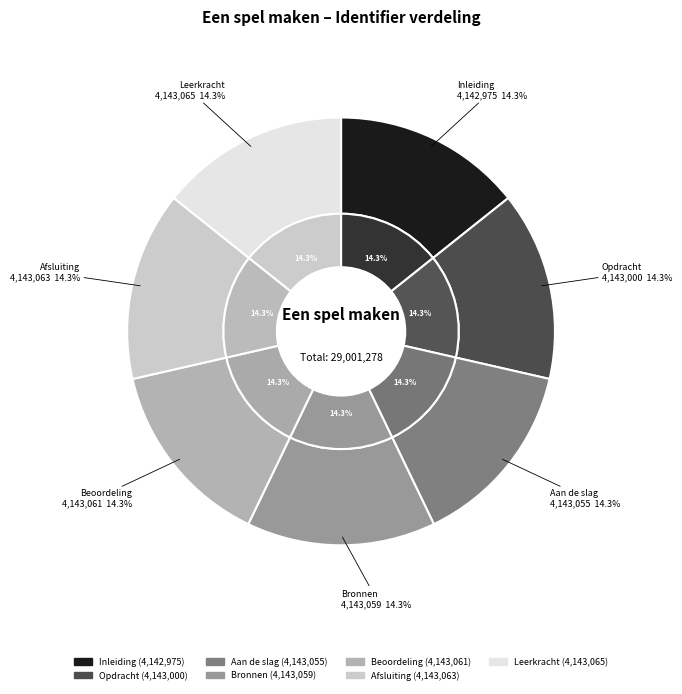

Is there a majority slice in this chart?

No